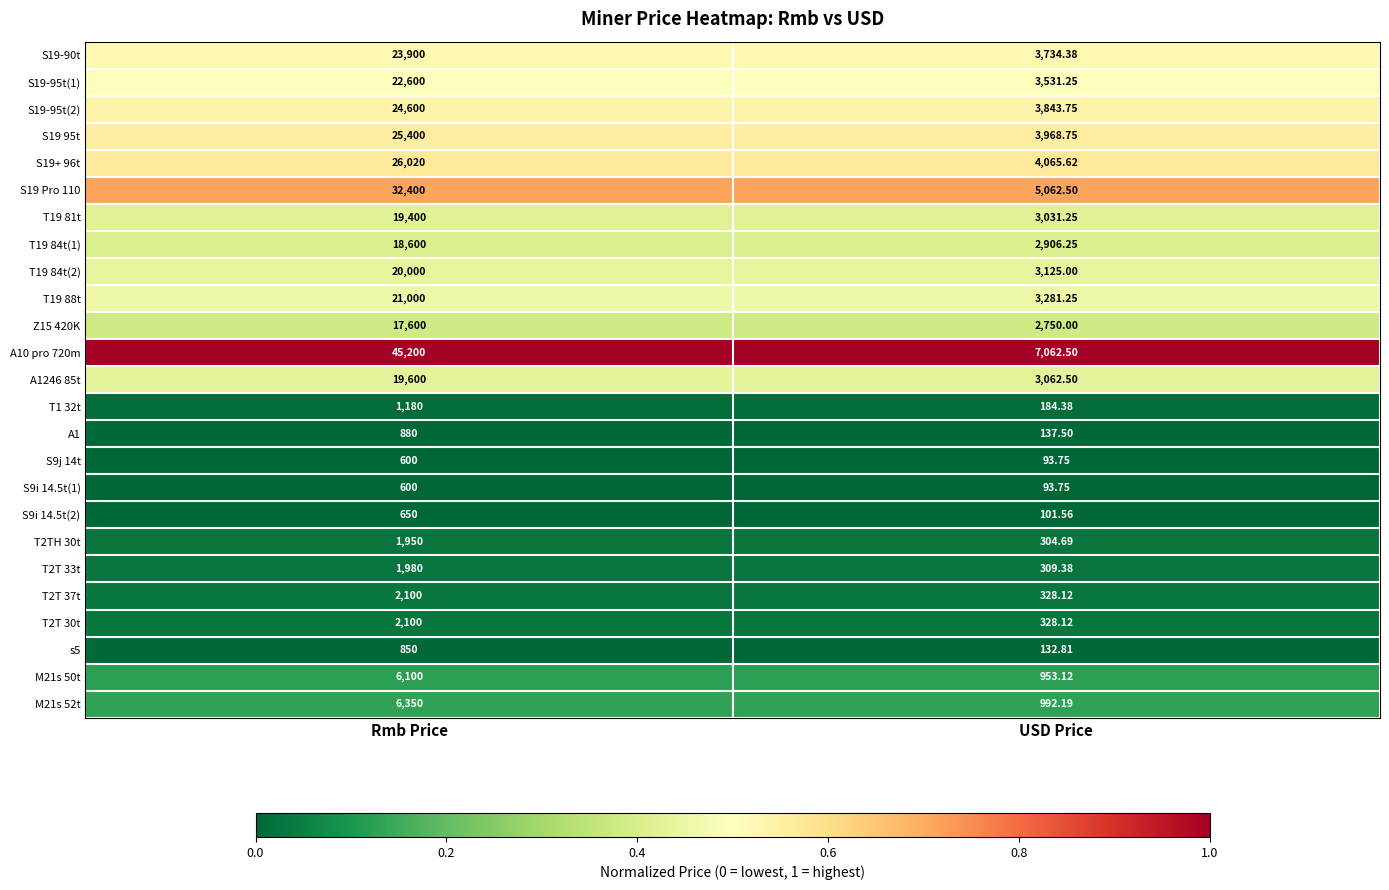

Which series has the largest total across all categories?

A10 pro 720m